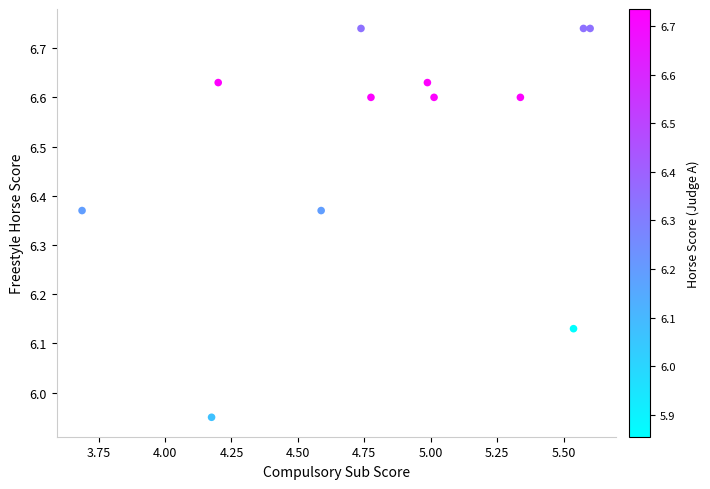

What is the range of X values (max minus min)?

1.9